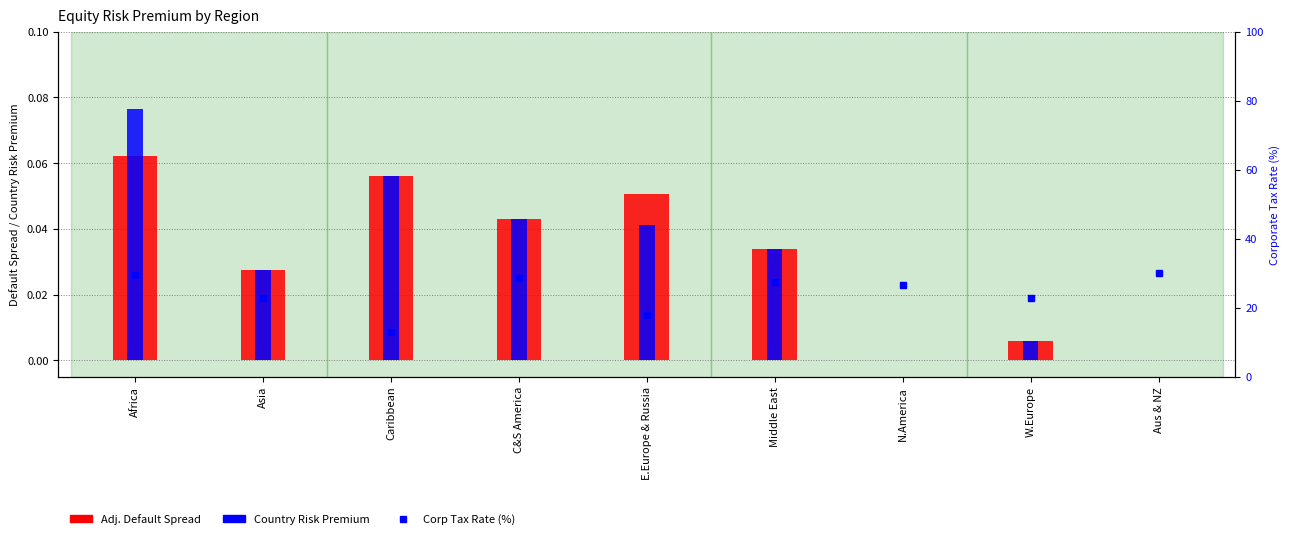

Which category has the highest value in the Country Risk Premium series?

Africa